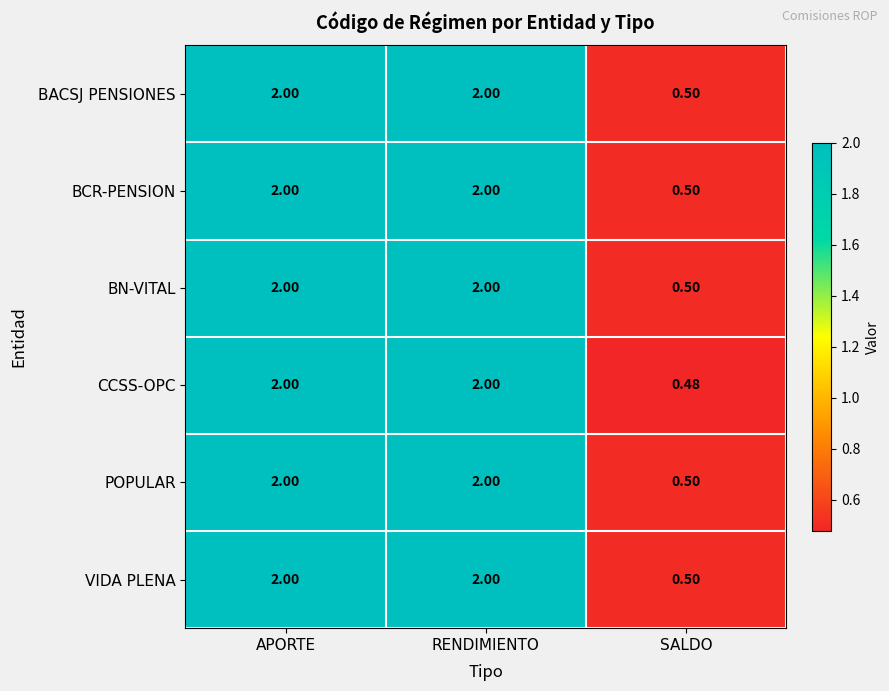

At how many categories does at least one series exceed 1?

2